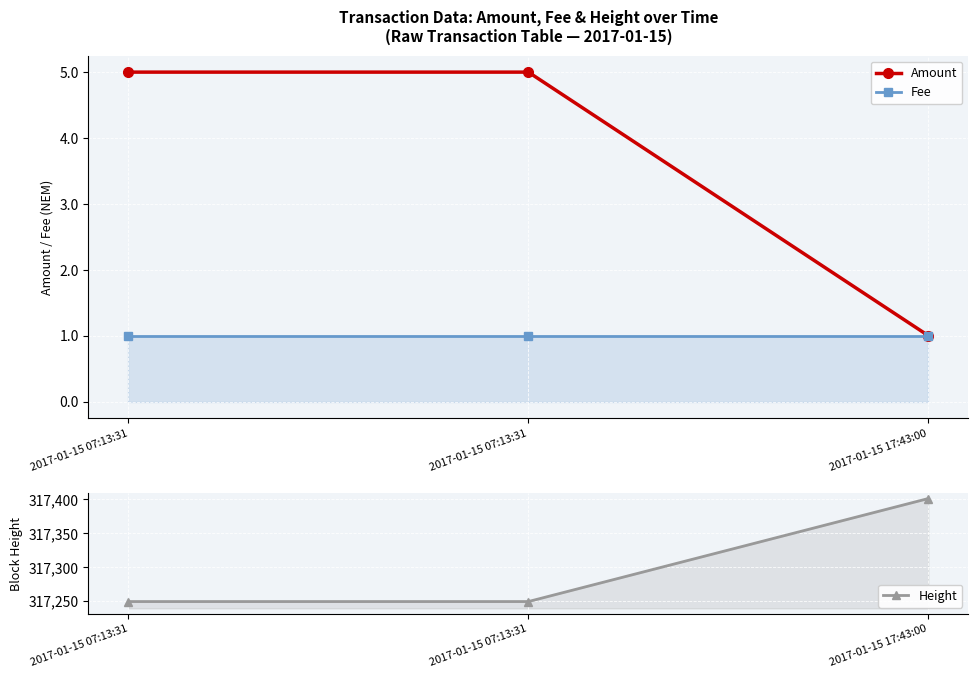

Reading left to right, extract all data points from this chart.

Amount: 2017-01-15 07:13:31=5	2017-01-15 07:13:31=5	2017-01-15 17:43:00=1
Fee: 2017-01-15 07:13:31=1	2017-01-15 07:13:31=1	2017-01-15 17:43:00=1
Height: 2017-01-15 07:13:31=317249	2017-01-15 07:13:31=317249	2017-01-15 17:43:00=317401